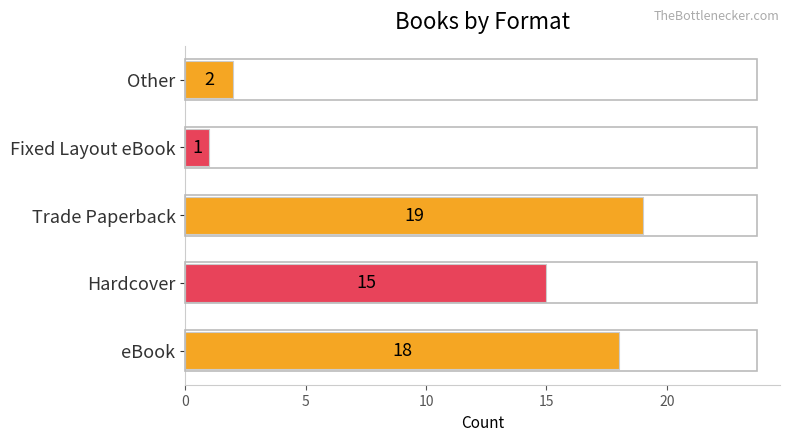

How many series are shown in this chart?

1